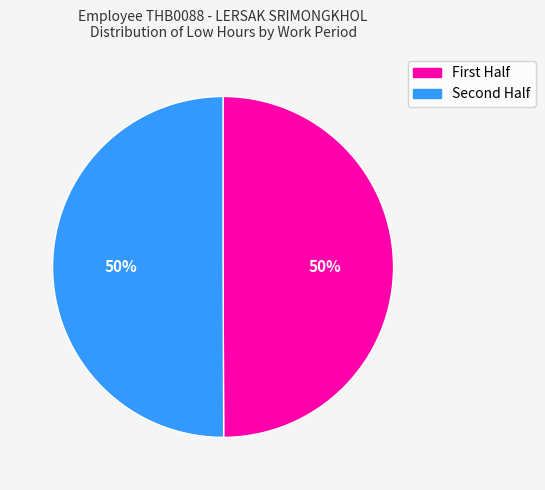

To the nearest percent, what is the difference between the largest and smallest slice percentages?

0%